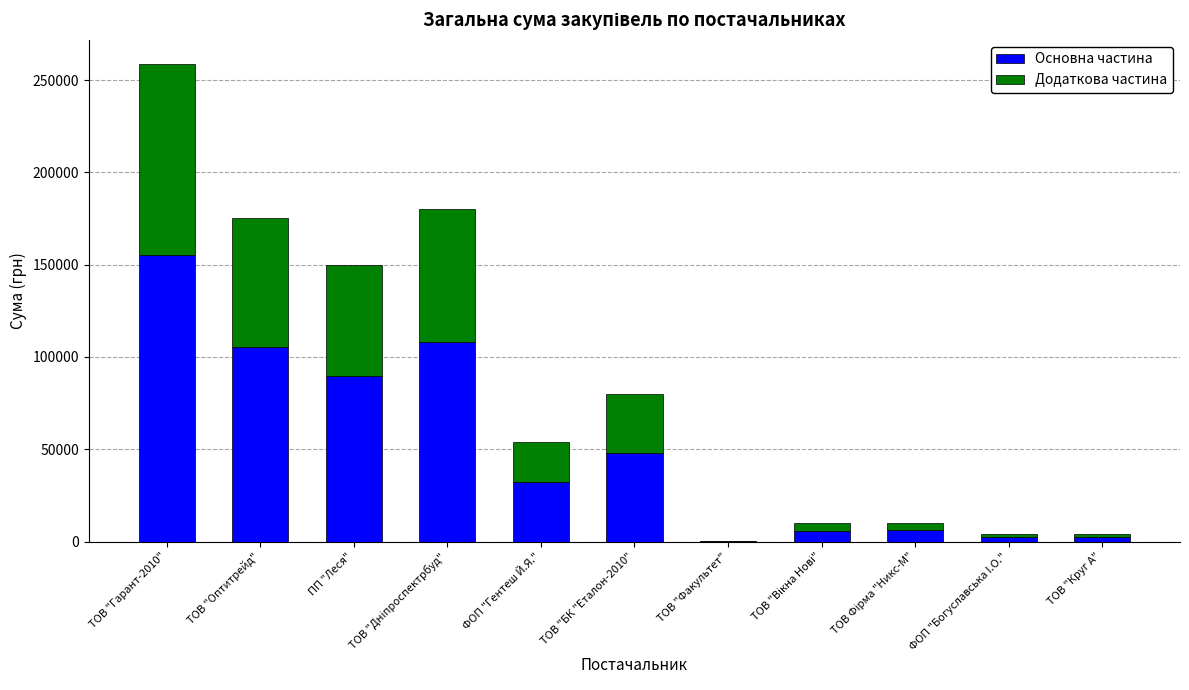

What is the maximum value for Основна частина?

155313.6